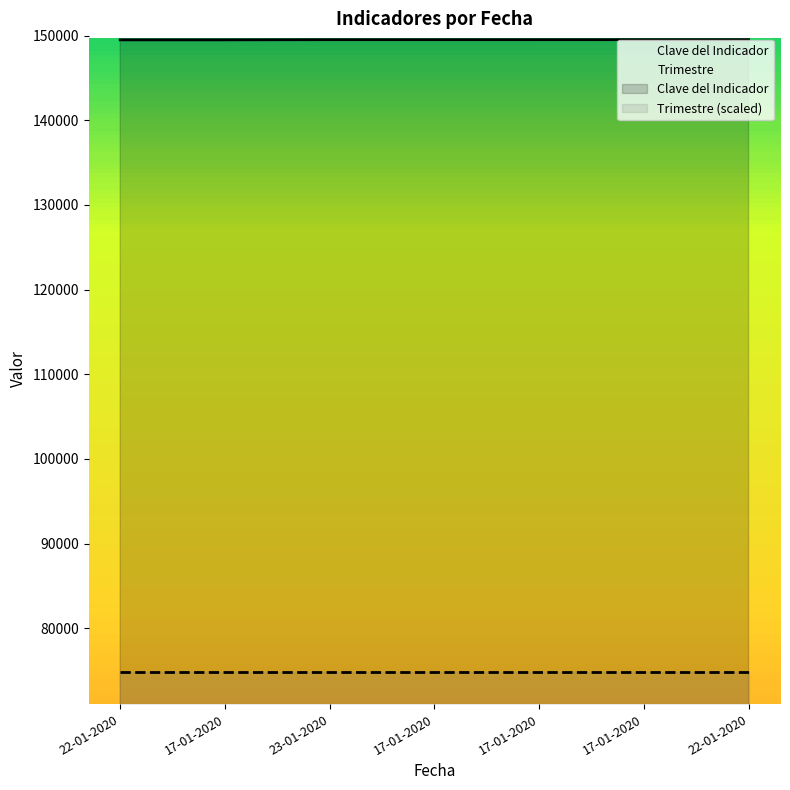

What is the sum of all values?

1046660